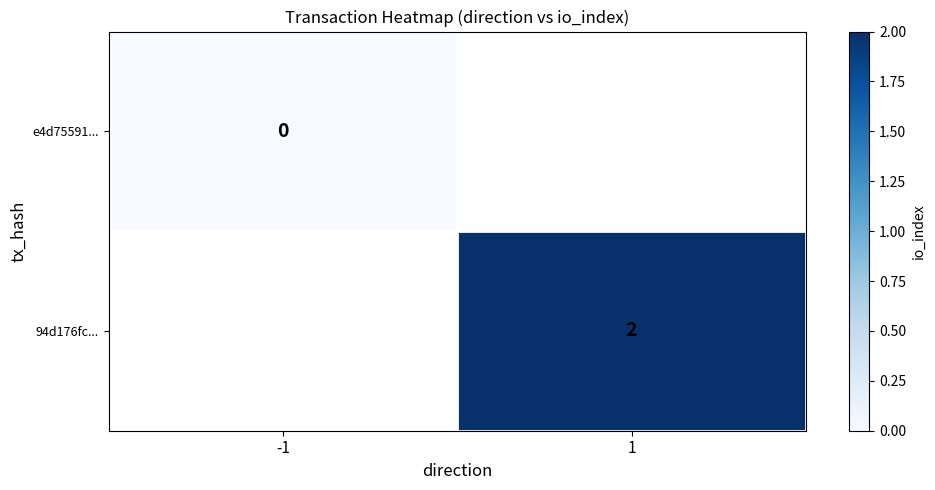

At how many categories does at least one series exceed 0?

1